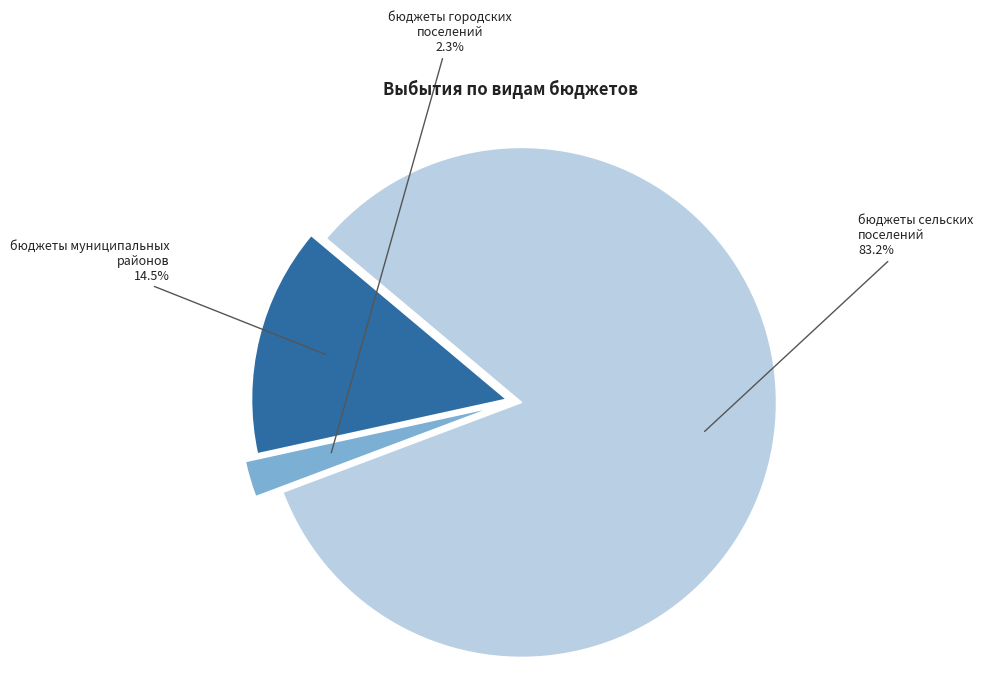

To the nearest percent, what is the combined percentage of бюджеты муниципальных районов and бюджеты городских поселений?

17%